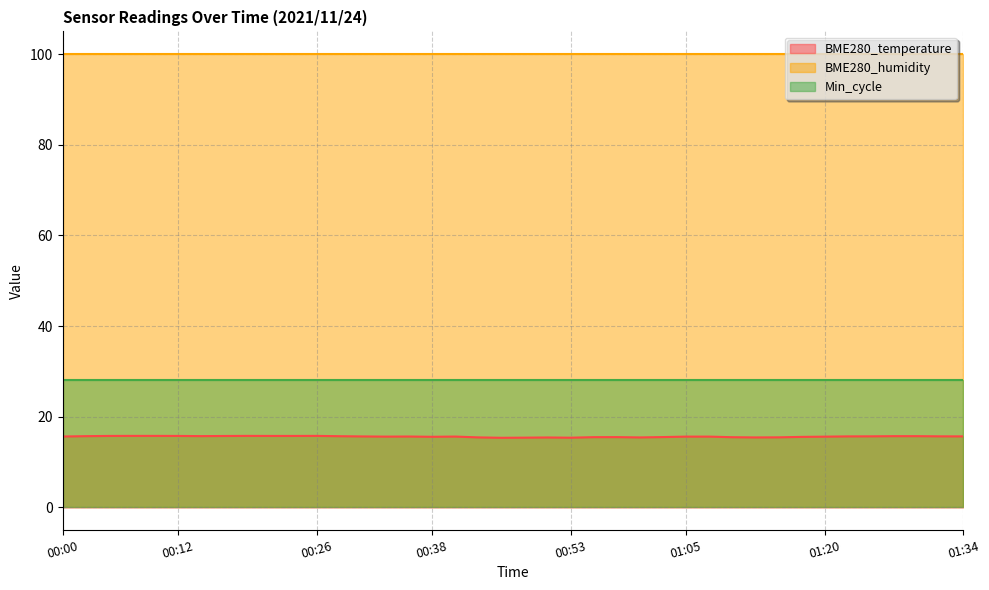

What is the difference between the second highest and second lowest values in the BME280_temperature series?

0.4